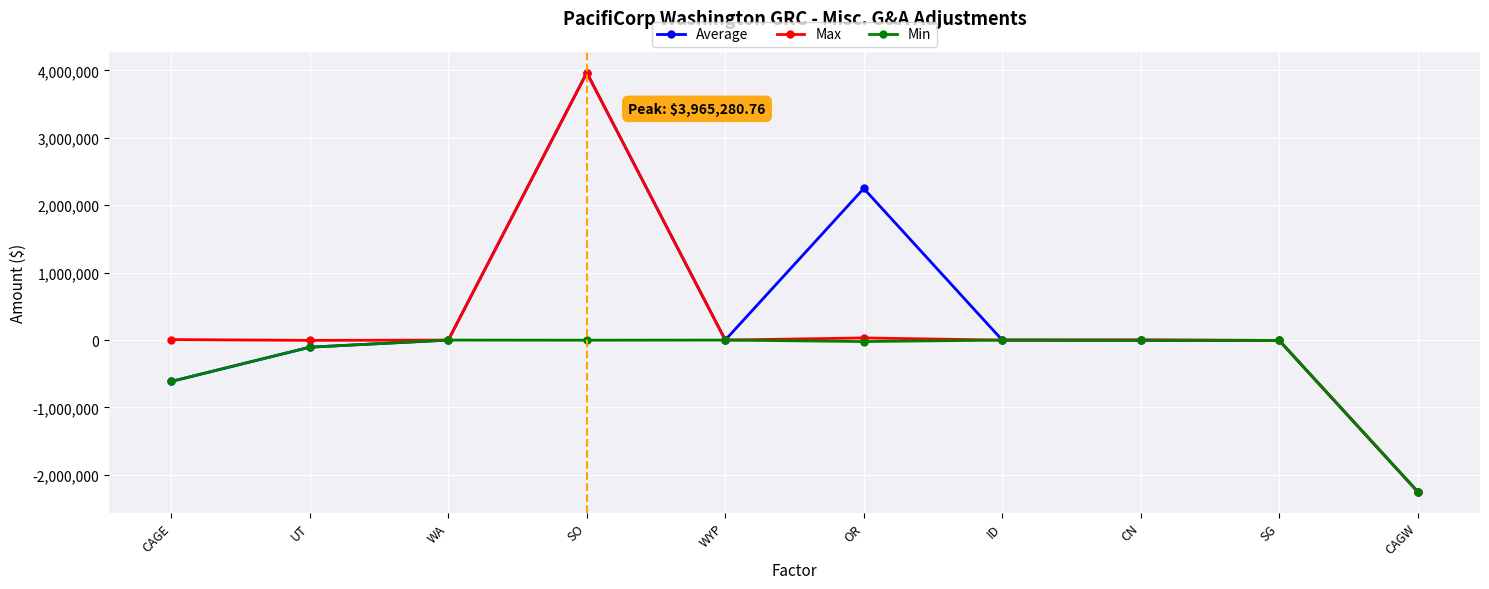

What is the label of the 4th point from the right?

ID